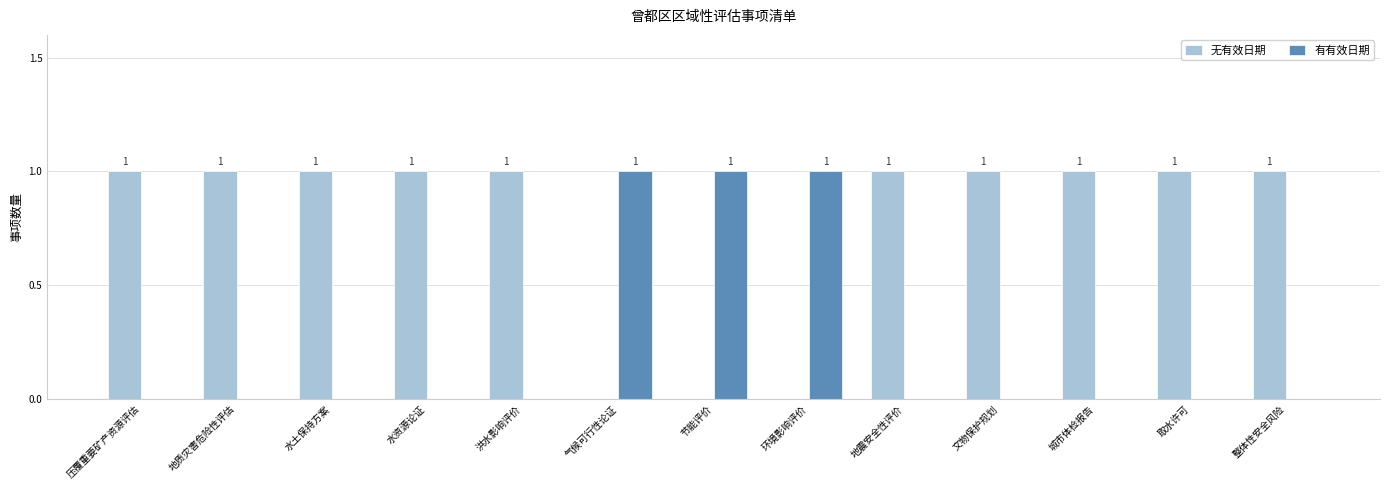

Which series has the largest total across all categories?

无有效日期